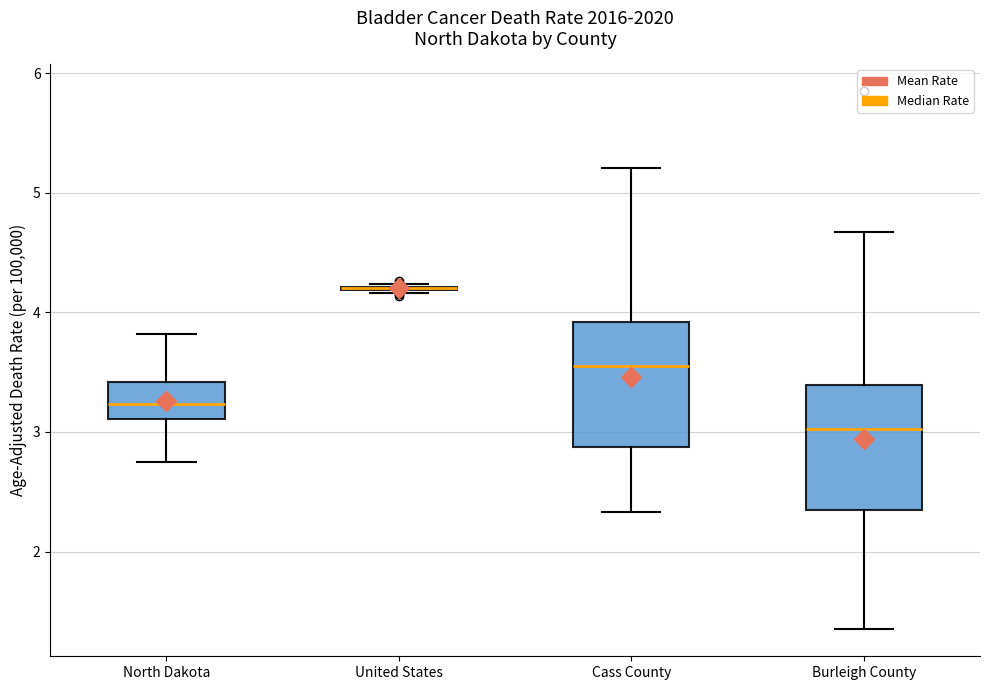

Where does the median line of the box for Cass County sit on the y-axis? The values are not printed on the chart, so give them approximately, as read against the axis.

3.6